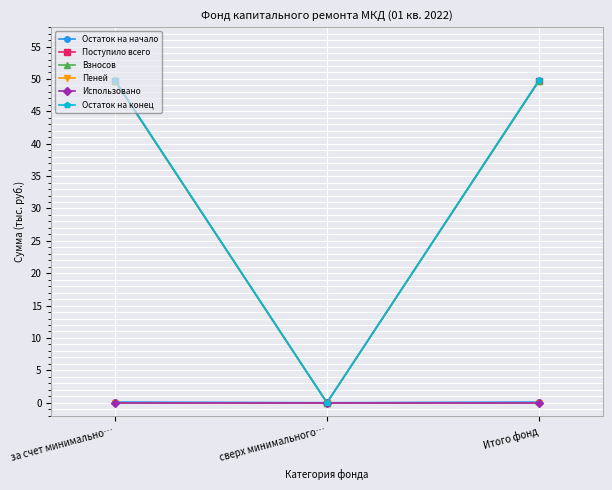

Is this an area chart (filled region under the line)?

No